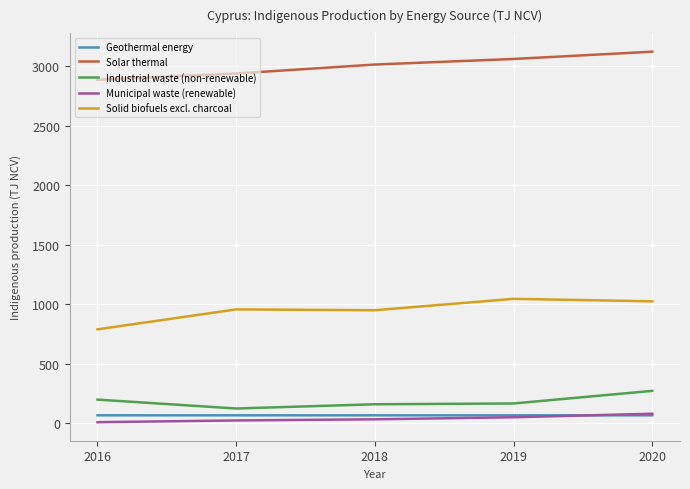

True or false: Solid biofuels excl. charcoal and Industrial waste (non-renewable) cross at least once.

False